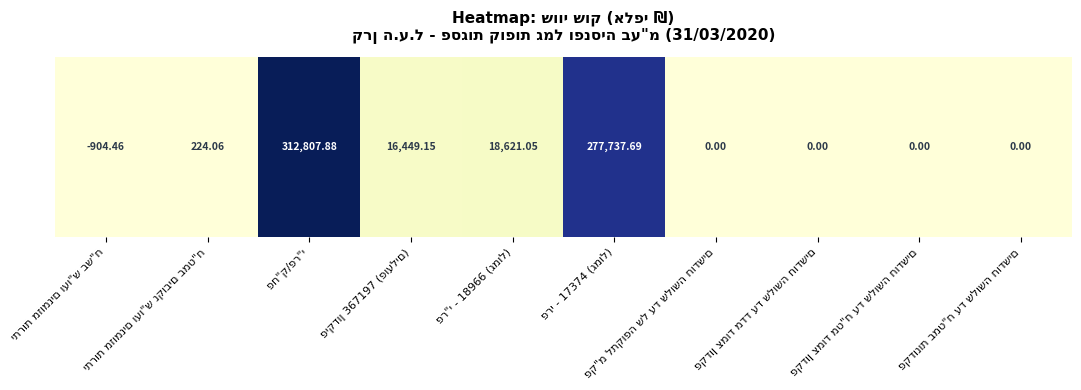

Which label corresponds to the largest value in the chart?

פח"ק/פר"י